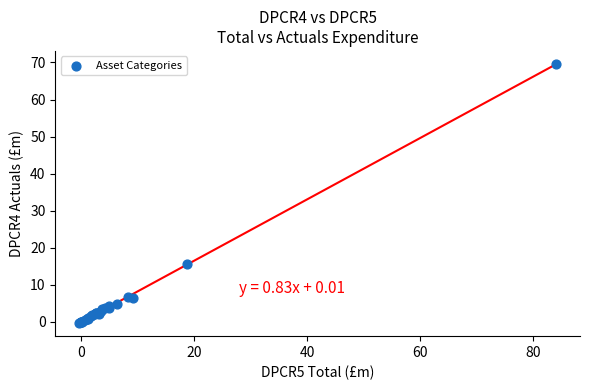

What Y value in the scatter plot is closest to 34?

15.5